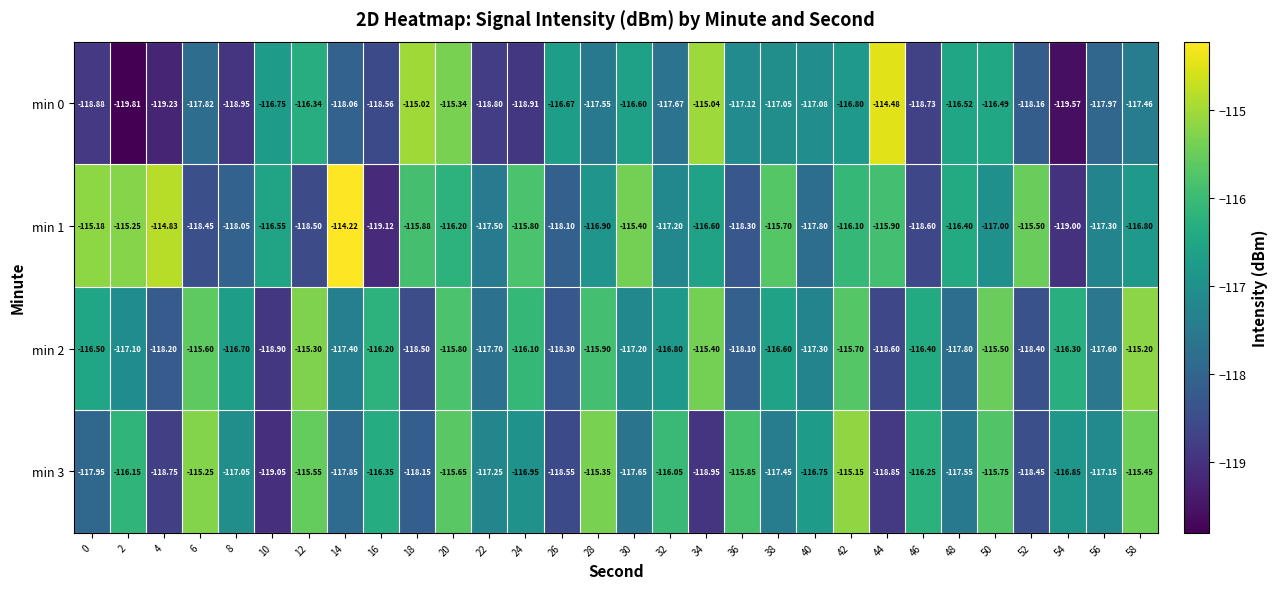

Is the value of min 2 at 10 greater than the value of min 3 at 20?

No